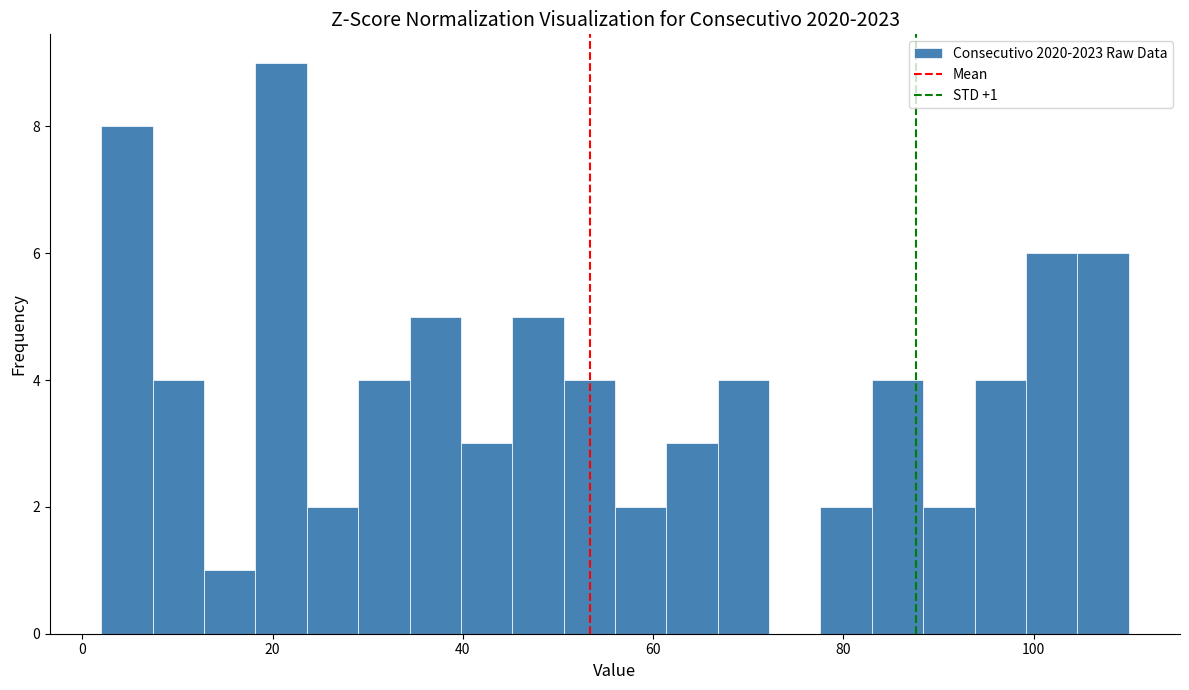

Read against the x-axis, roughly where is the centre of the tallest bar?

20